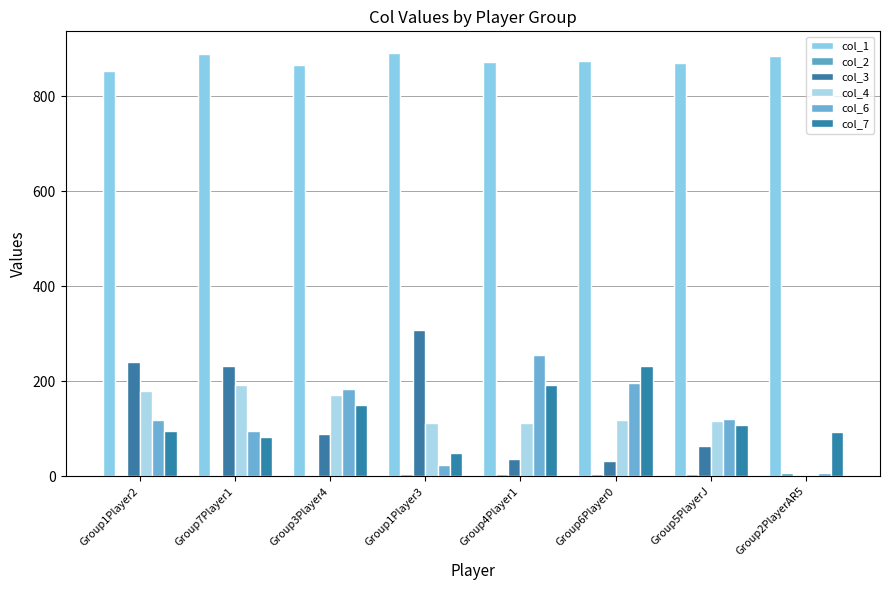

Is the value of col_2 at Group1Player3 greater than the value of col_4 at Group7Player1?

No